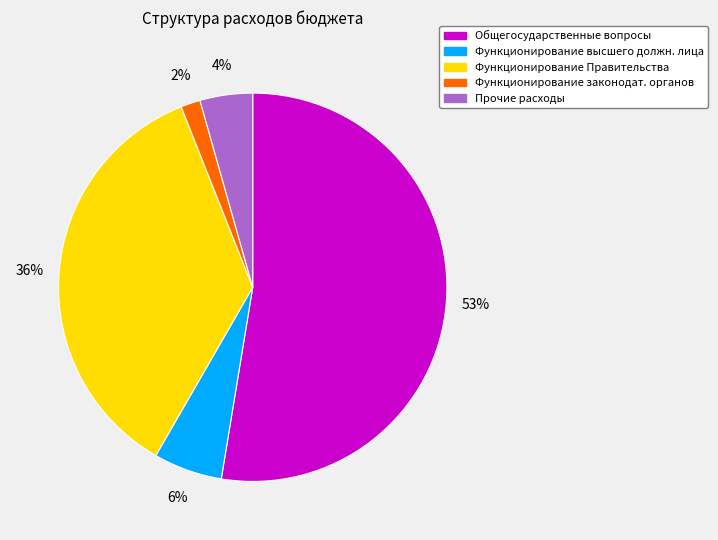

What is the smallest slice in the pie chart?

Функционирование законодат. органов